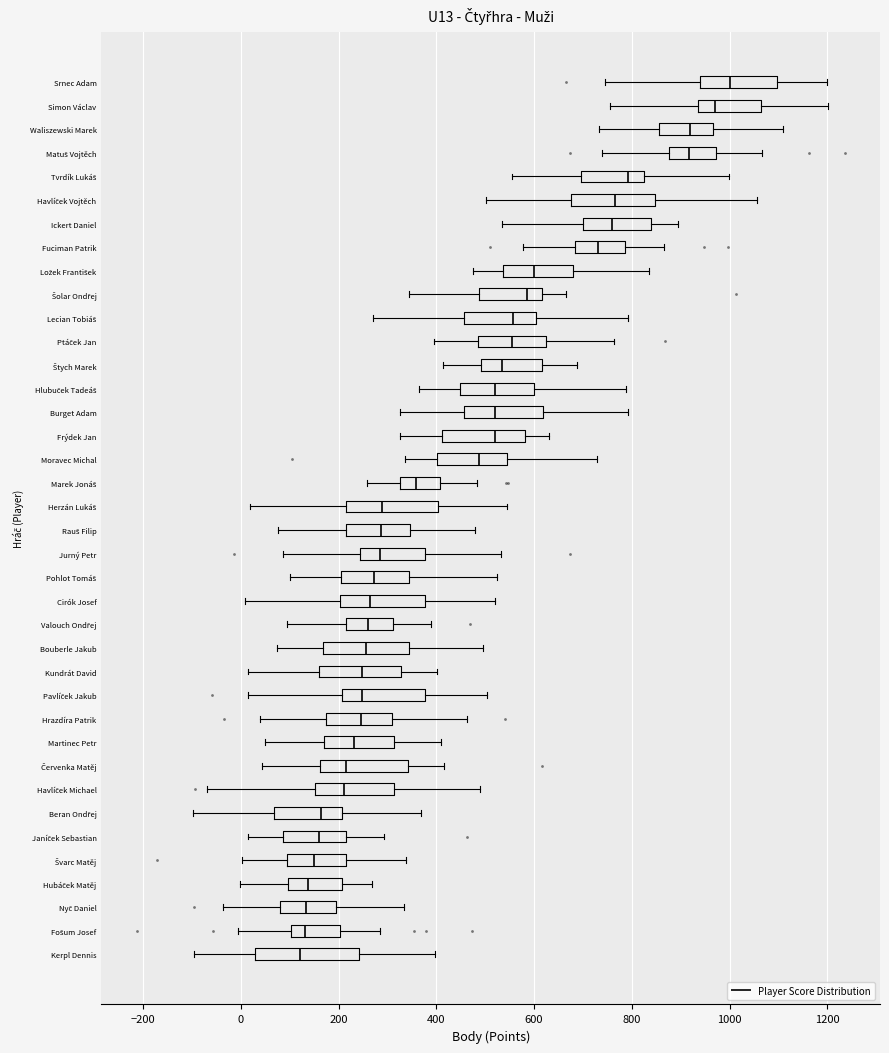

Where does the median line of the box for Hrazdíra Patrik sit on the x-axis? The values are not printed on the chart, so give them approximately, as read against the axis.

240